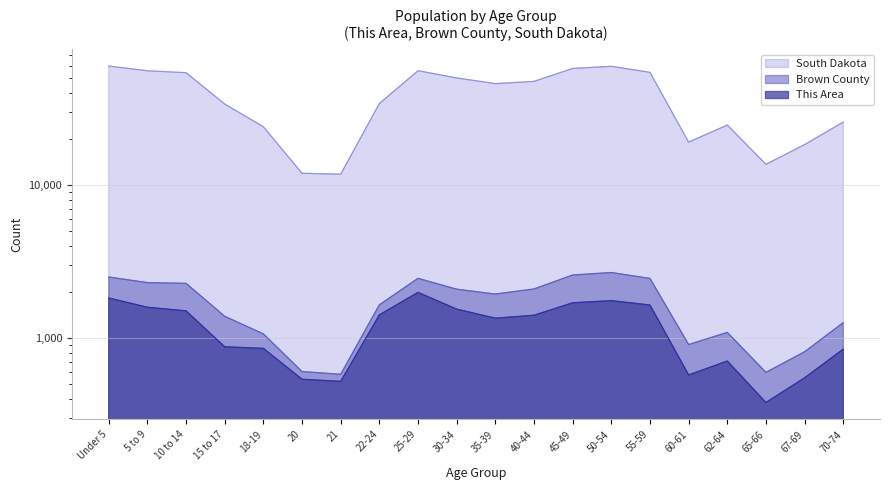

What value does the South Dakota series have at 10 to 14, to the nearest 10?

53960